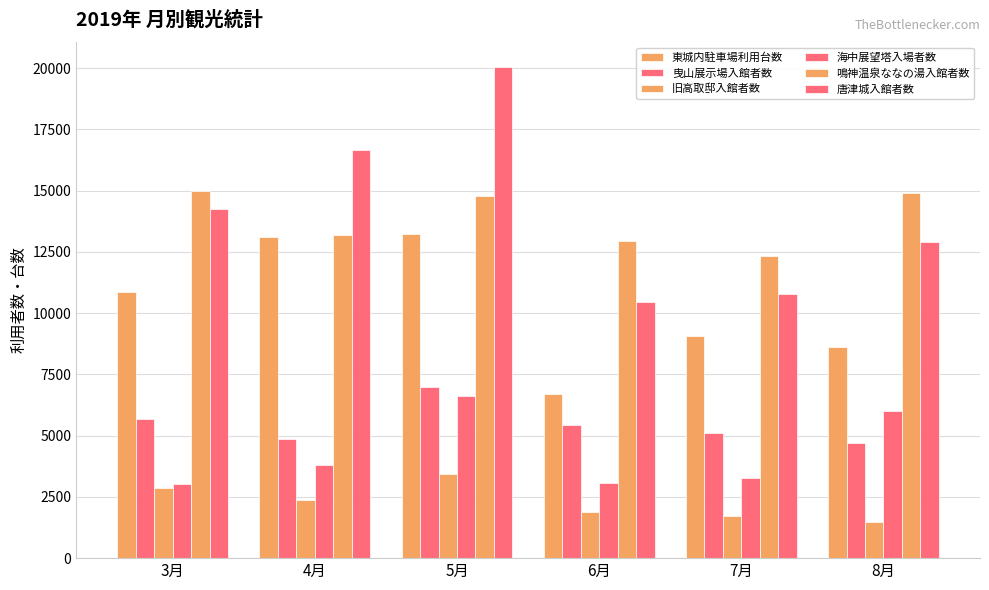

Which label corresponds to the smallest value in the chart?

8月